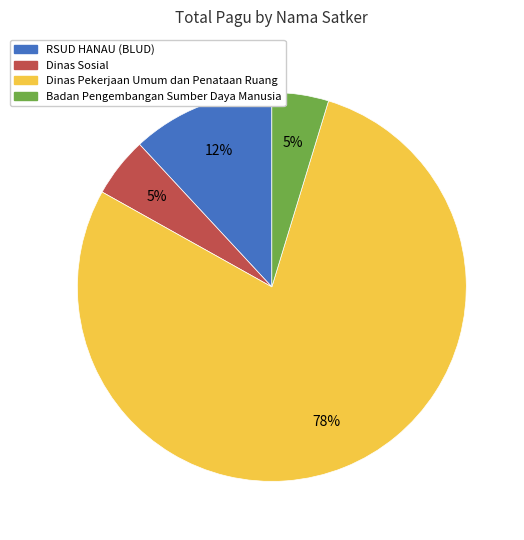

Combined, do Dinas Pekerjaan Umum dan Penataan Ruang and Badan Pengembangan Sumber Daya Manusia account for over 50%?

Yes